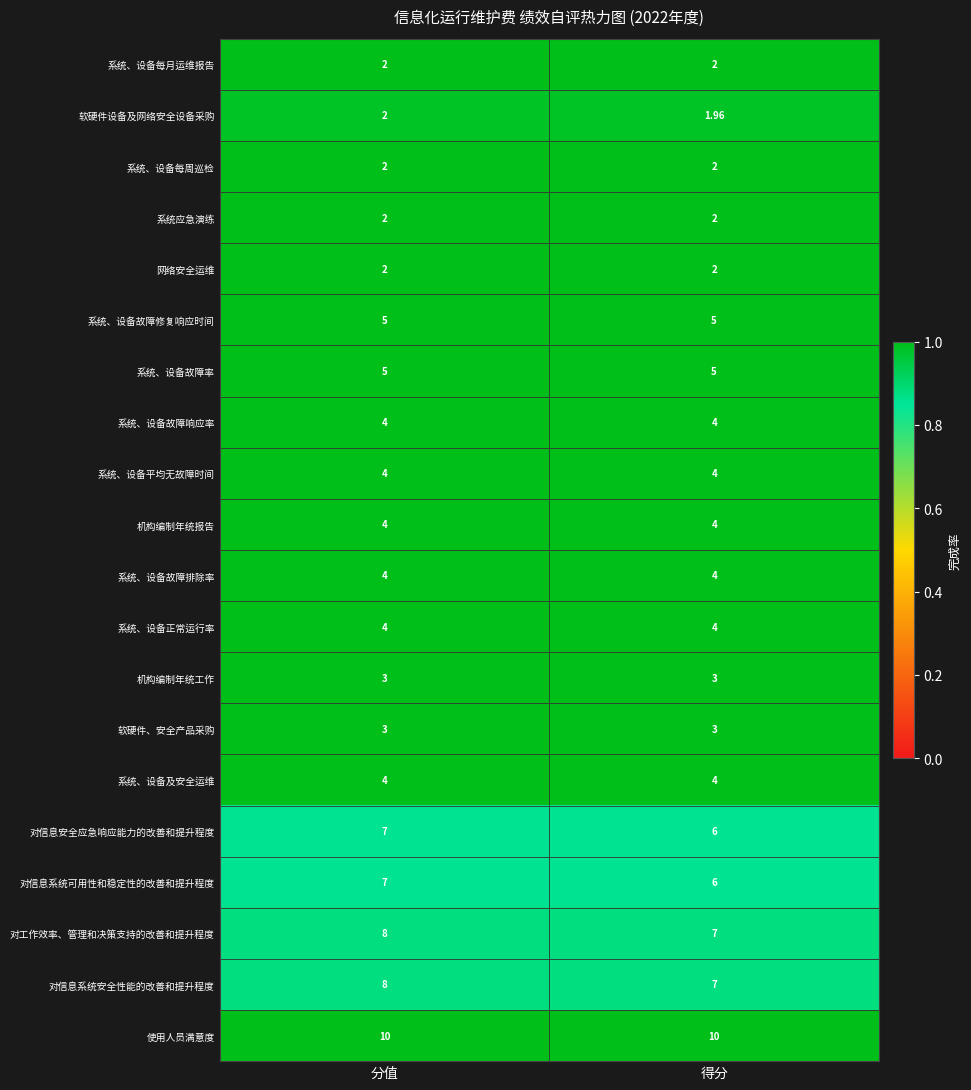

What is the difference between the highest and lowest values at 得分?

8.0